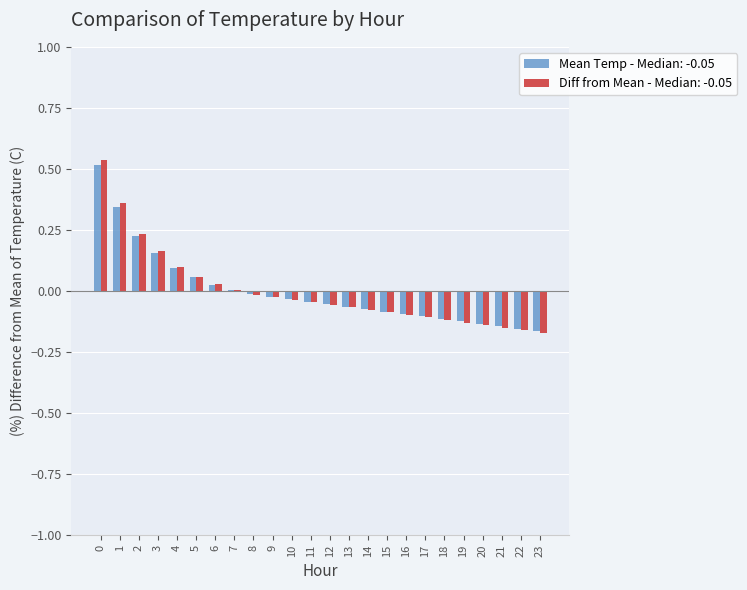

List the series in order of their overall mean, lowest first.

Mean Temperature (C), Diff from Mean